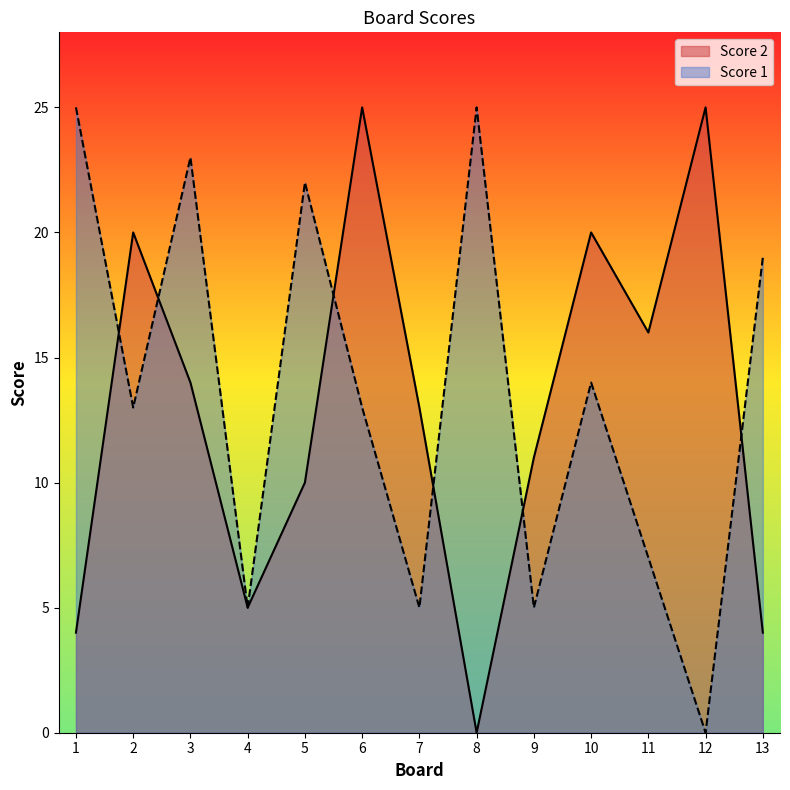

What is the difference between the maximum and minimum values in the Score 2 series?

25